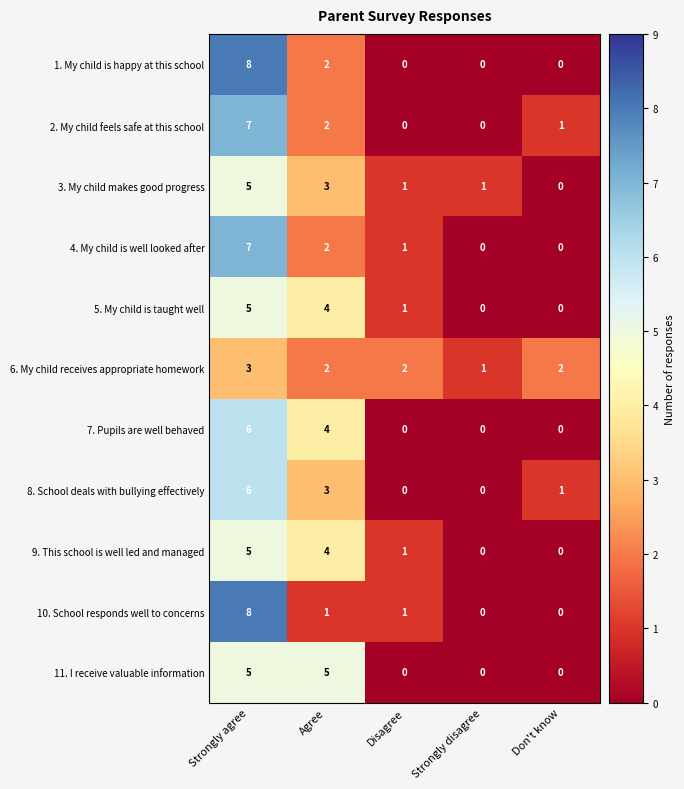

What is the difference between the 9. This school is well led and managed values at Agree and Strongly disagree?

4